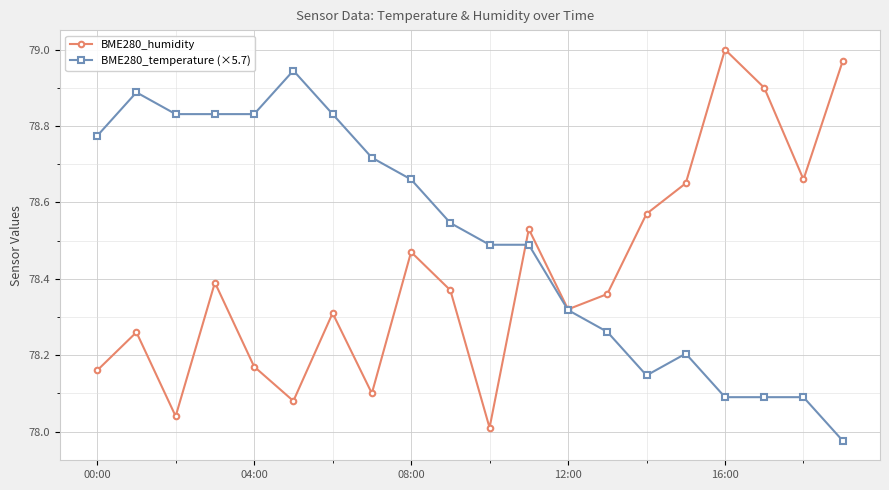

Count the number of data series in this chart.

2